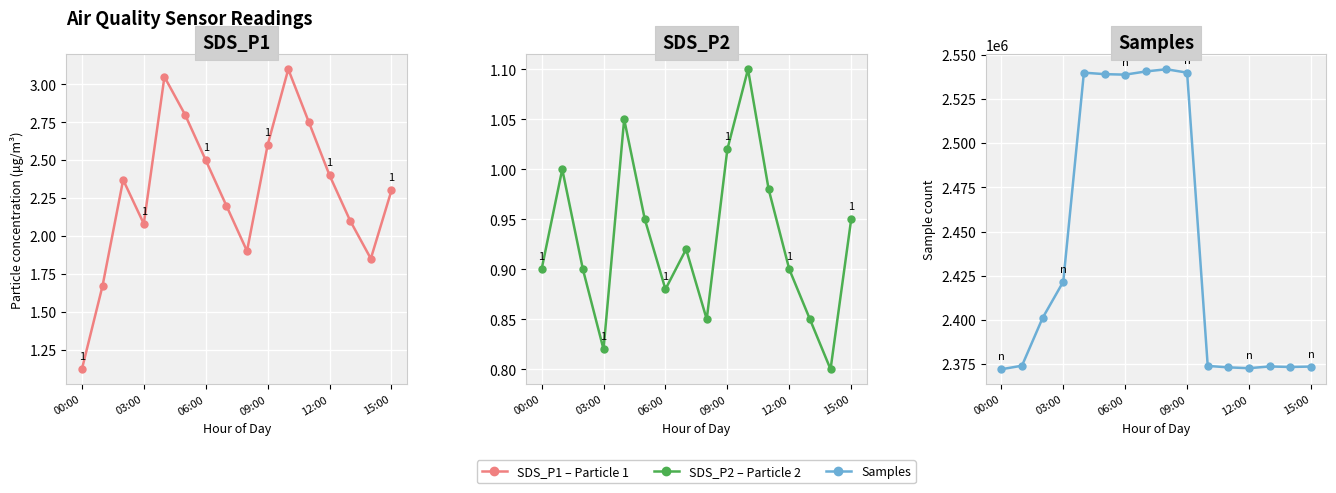

Rank the series by their maximum value, from lowest to highest.

SDS_P2, SDS_P1, Samples